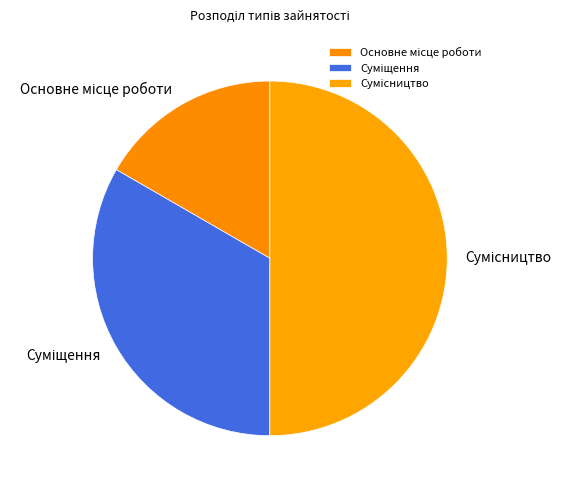

Is it true that Сумісництво is 50% of the pie?

True